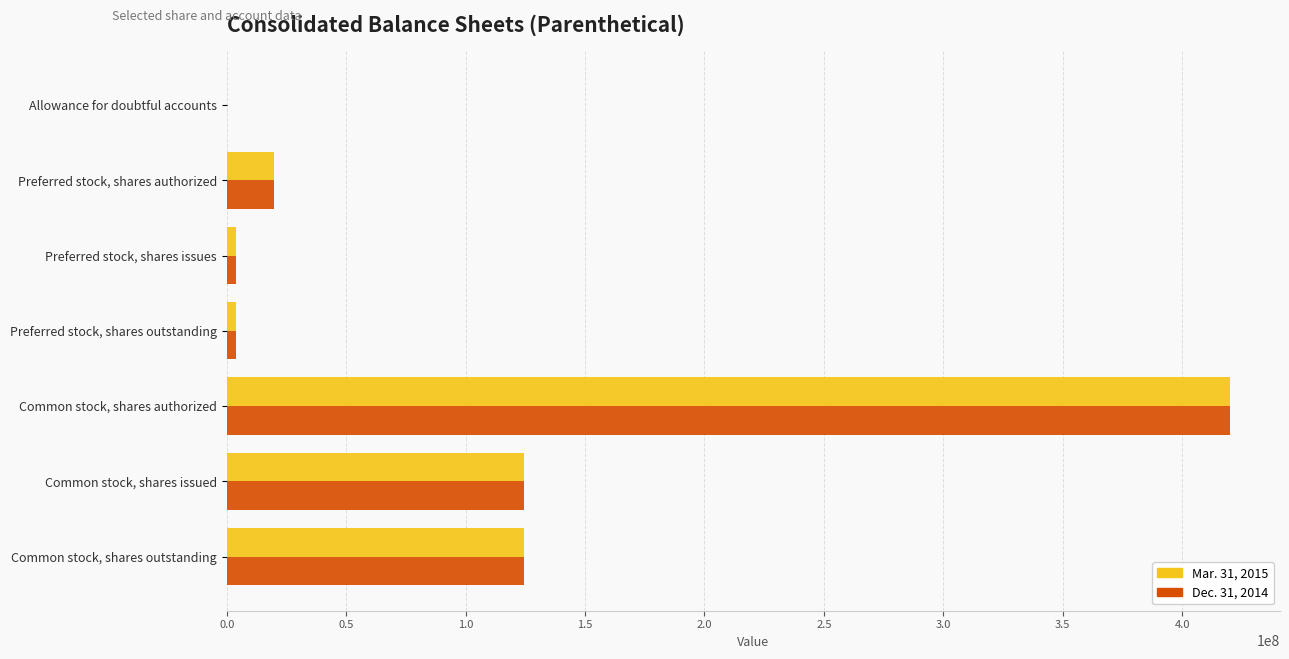

What is the greatest value displayed?

420000000